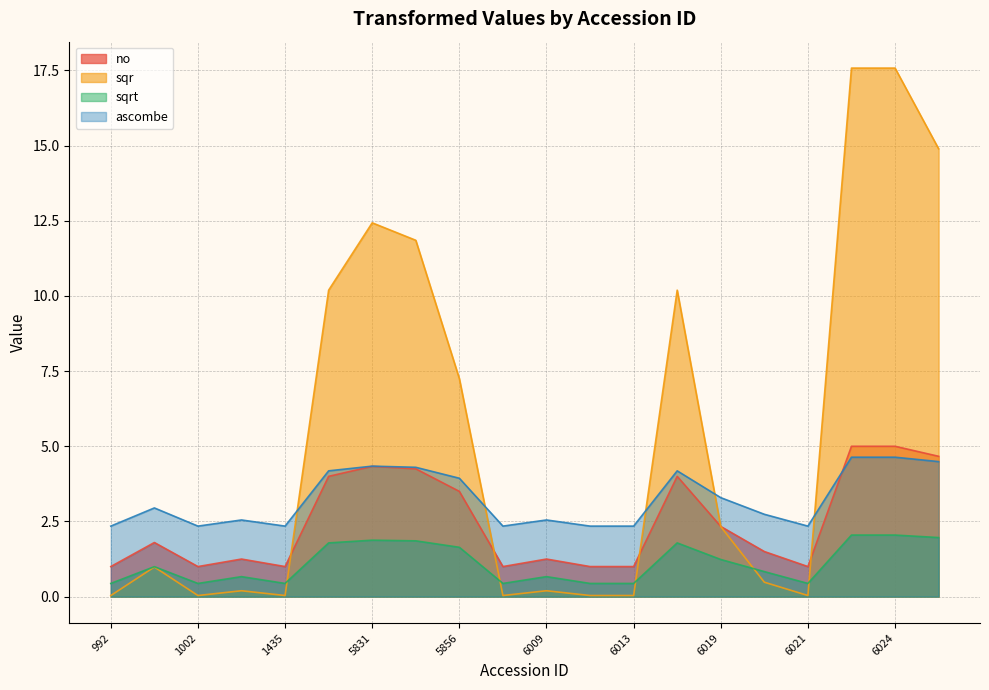

True or false: ascombe has more than 0 points higher than both neighbors.

True